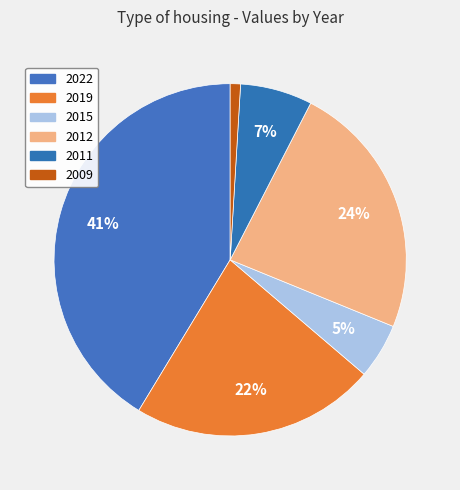

Count the number of slices in the pie.

6